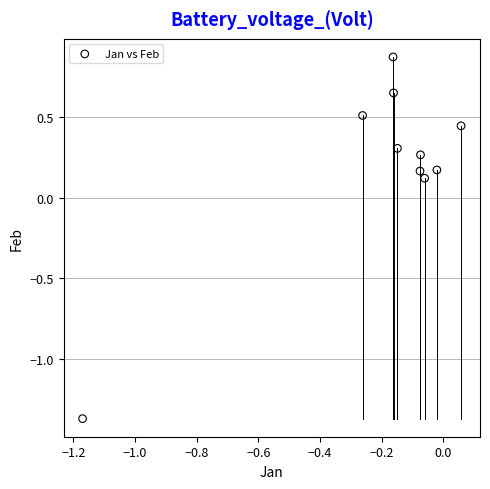

What is the range of Y values (max minus min)?

2.2